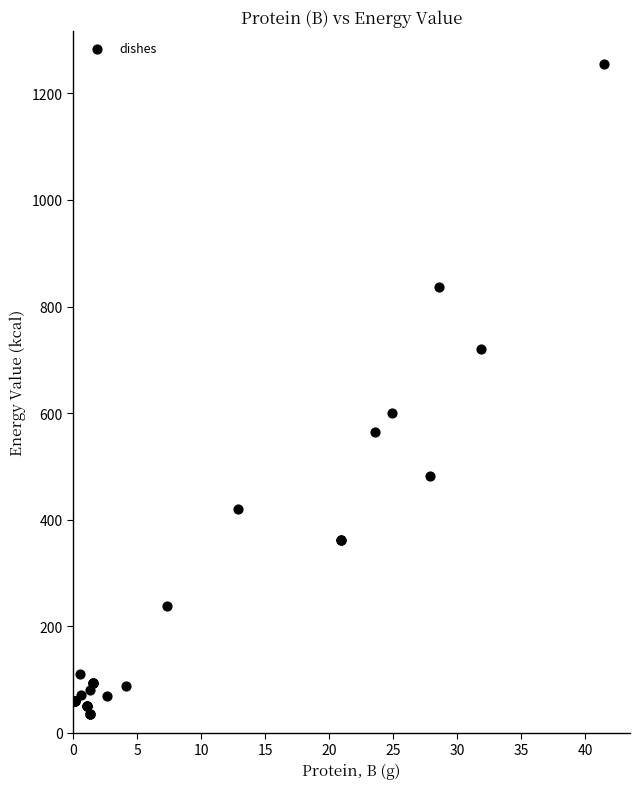

What Y value in the scatter plot is closest to 645?

600.0